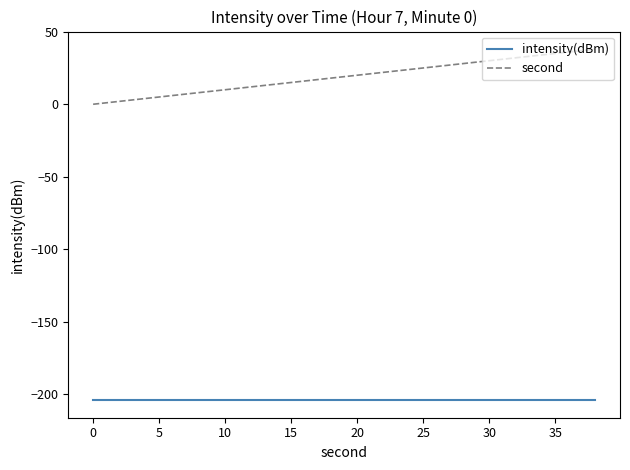

What is the maximum value for second?

38.0